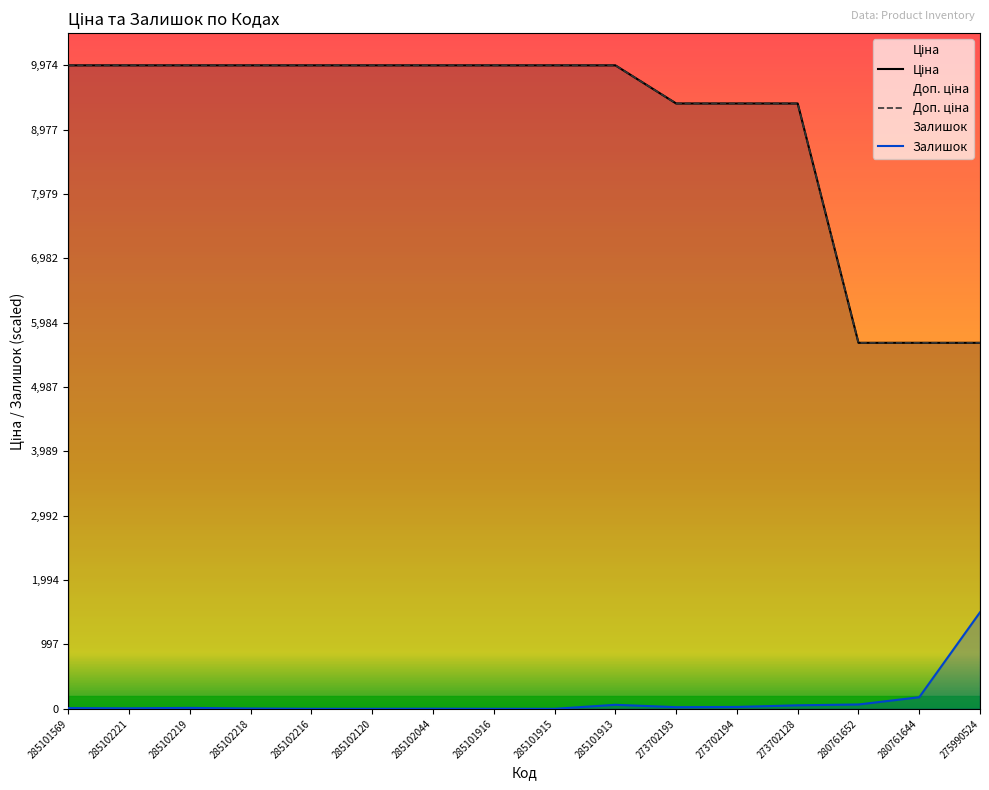

At which category does the chart reach its minimum across all series?

285102216